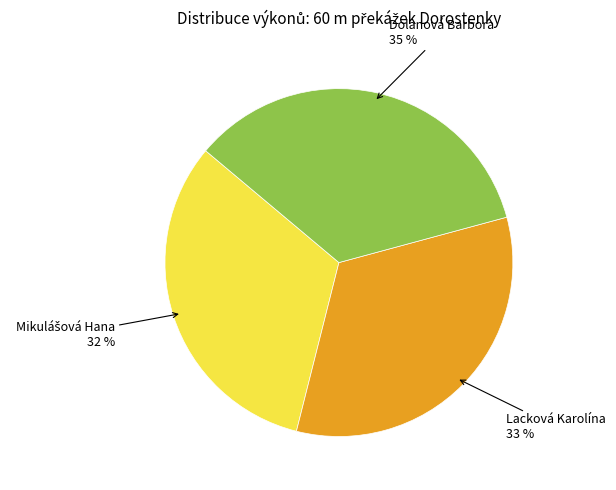

True or false: Dolanová Barbora accounts for 35% of the total.

True